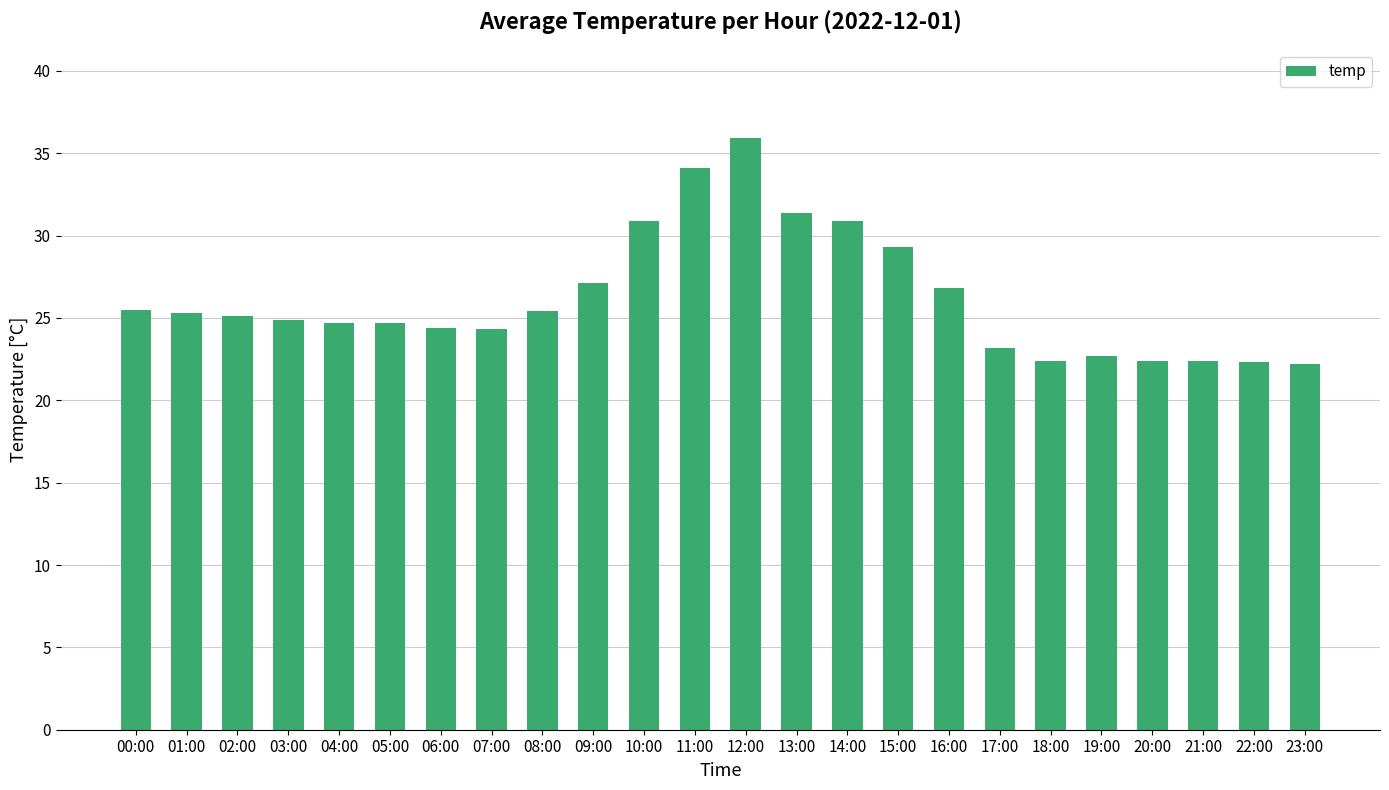

Which label corresponds to the largest value in the chart?

12:00